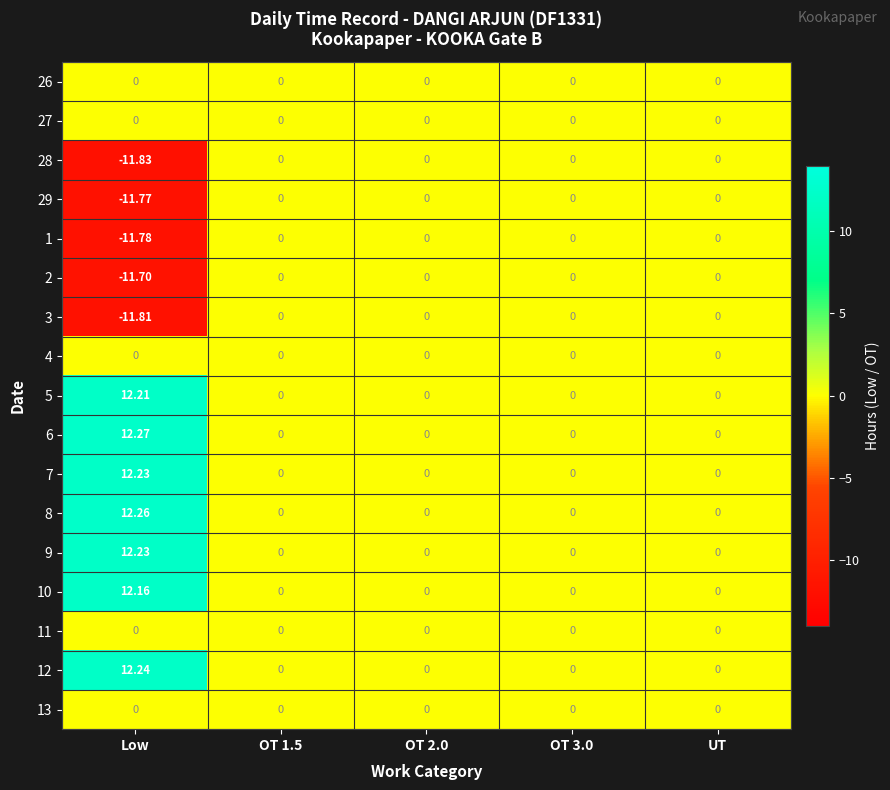

At which category is the sum across all series the highest?

Low